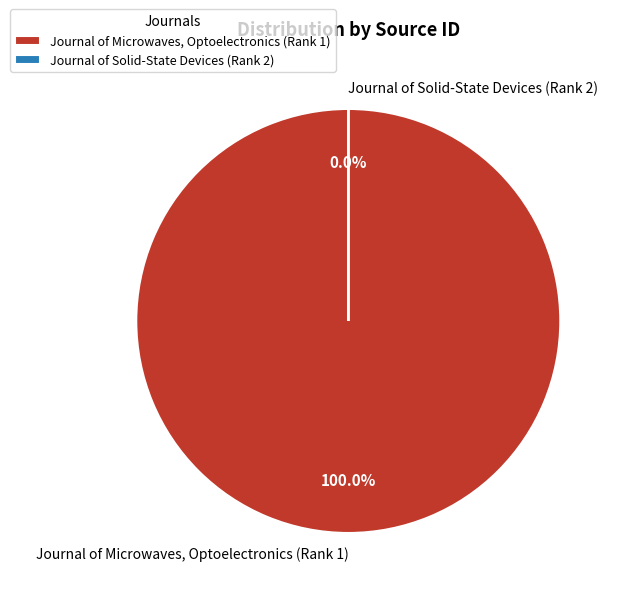

How many segments does this pie chart have?

2